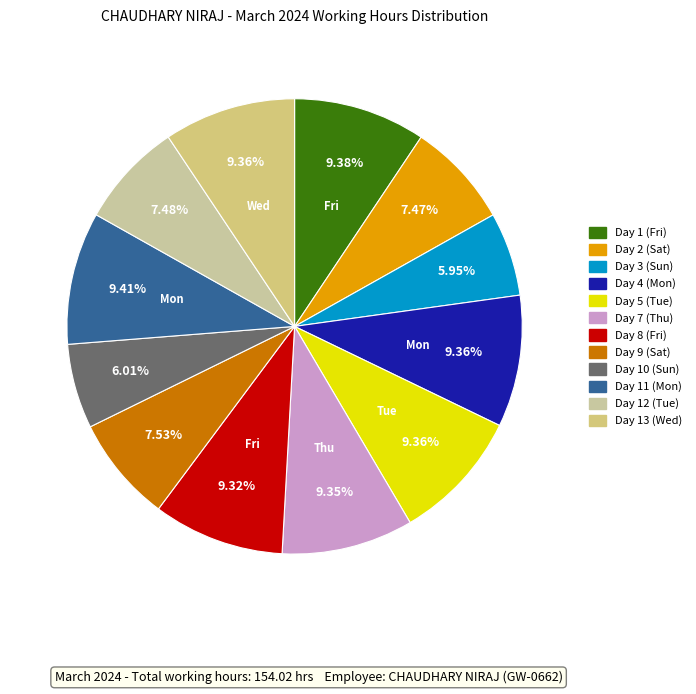

To the nearest percent, what is the combined percentage of Day 11 (Mon) and Day 5 (Tue)?

19%